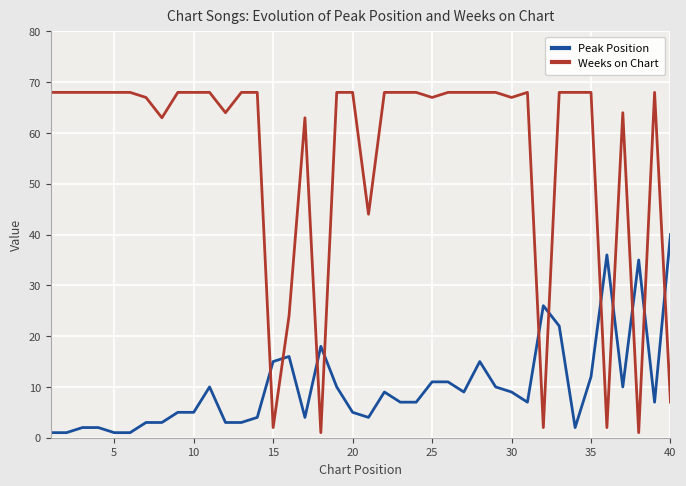

Which series ends up on top after the final intersection of Weeks on Chart and Peak Position?

Peak Position